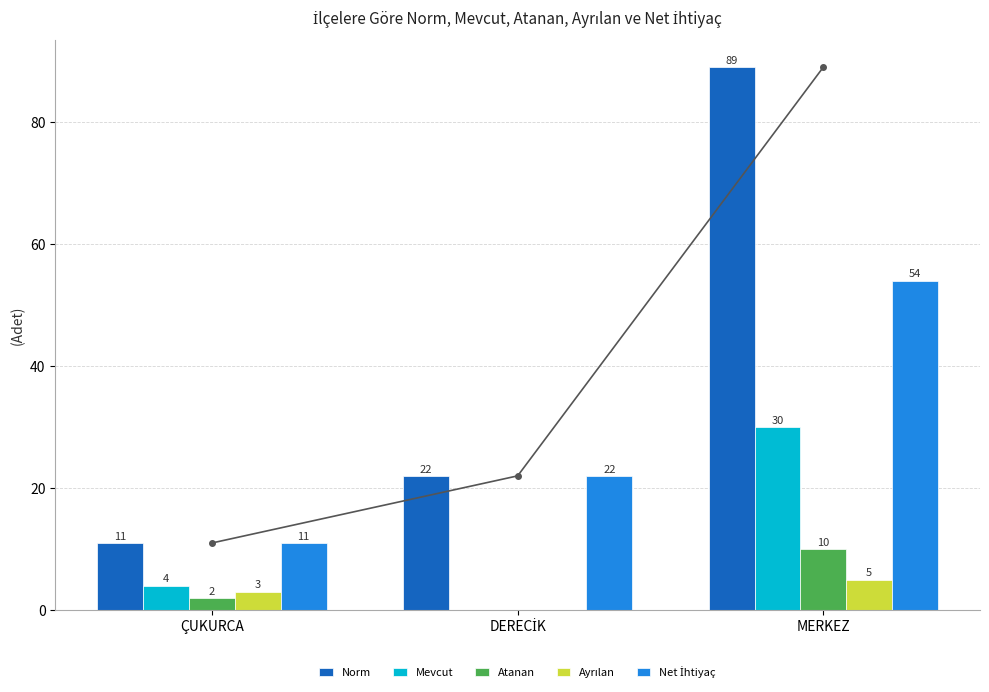

At how many categories does at least one series exceed 81?

1